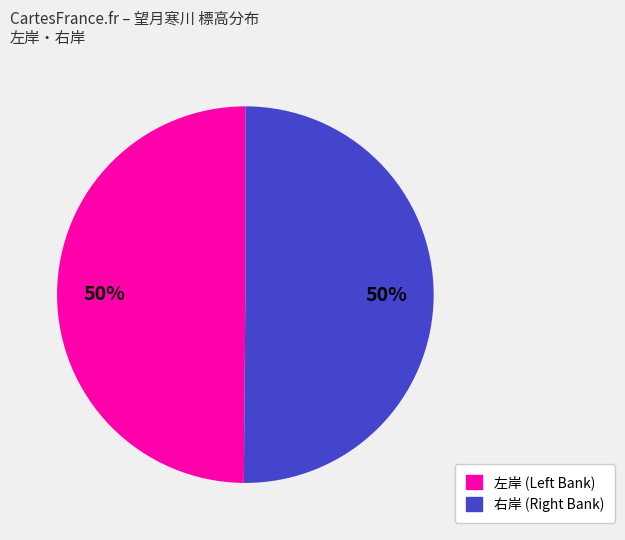

To the nearest percent, what is the average slice percentage?

50%